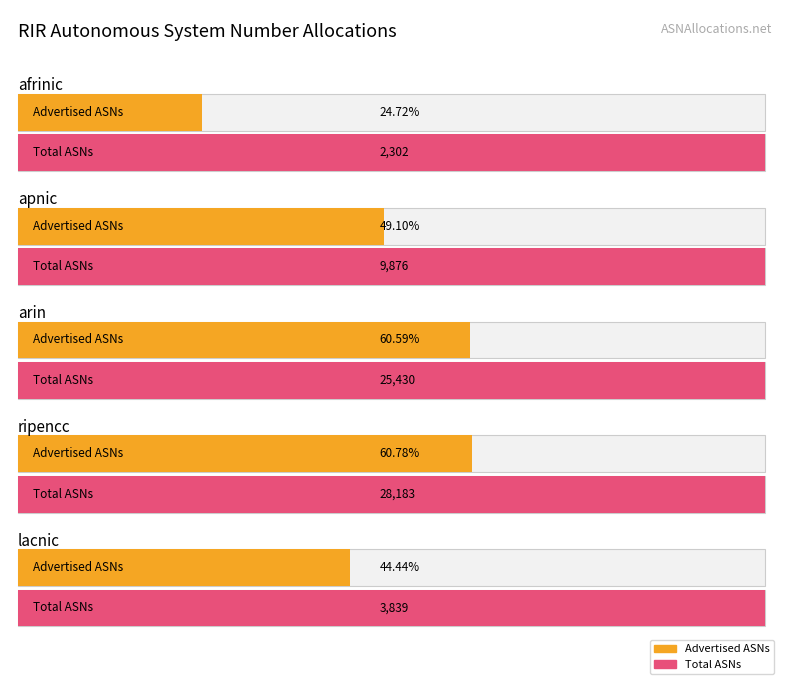

What is the label of the 5th bar from the right?

afrinic